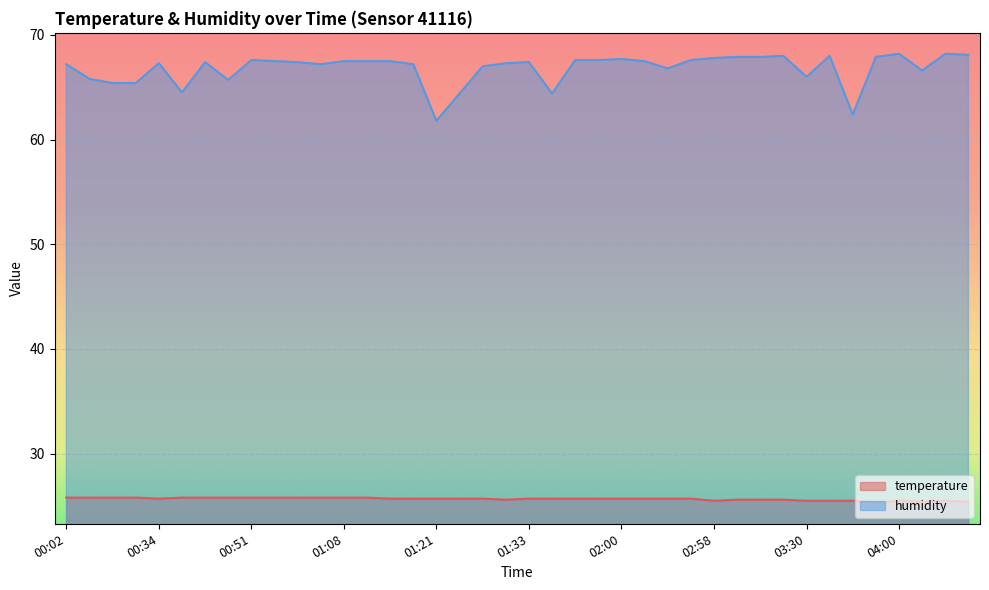

Reading left to right, extract all data points from this chart.

temperature: 25.8	25.8	25.8	25.8	25.7	25.8	25.8	25.8	25.8	25.8	25.8	25.8	25.8	25.8	25.7	25.7	25.7	25.7	25.7	25.6	25.7	25.7	25.7	25.7	25.7	25.7	25.7	25.7	25.5	25.6	25.6	25.6	25.5	25.5	25.5	25.3	25.5	25.4	25.5	25.4
humidity: 67.2	65.8	65.4	65.4	67.3	64.5	67.4	65.7	67.6	67.5	67.4	67.2	67.5	67.5	67.5	67.2	61.8	64.4	67.0	67.3	67.4	64.4	67.6	67.6	67.7	67.5	66.8	67.6	67.8	67.9	67.9	68.0	66.0	68.0	62.4	67.9	68.2	66.6	68.2	68.1